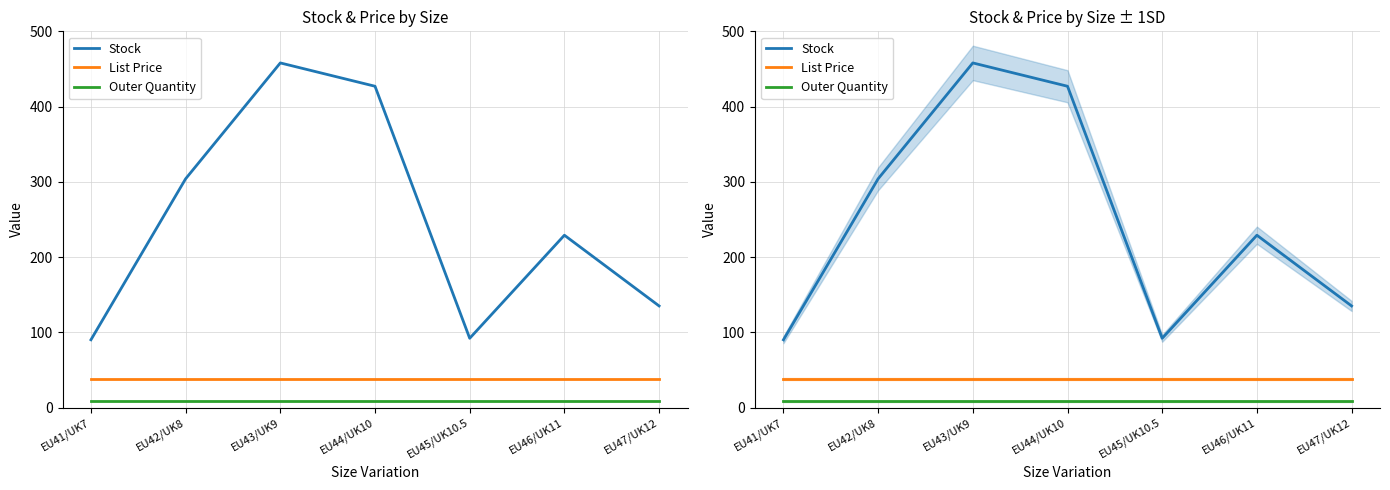

Does the chart display data point markers on the line(s)?

No